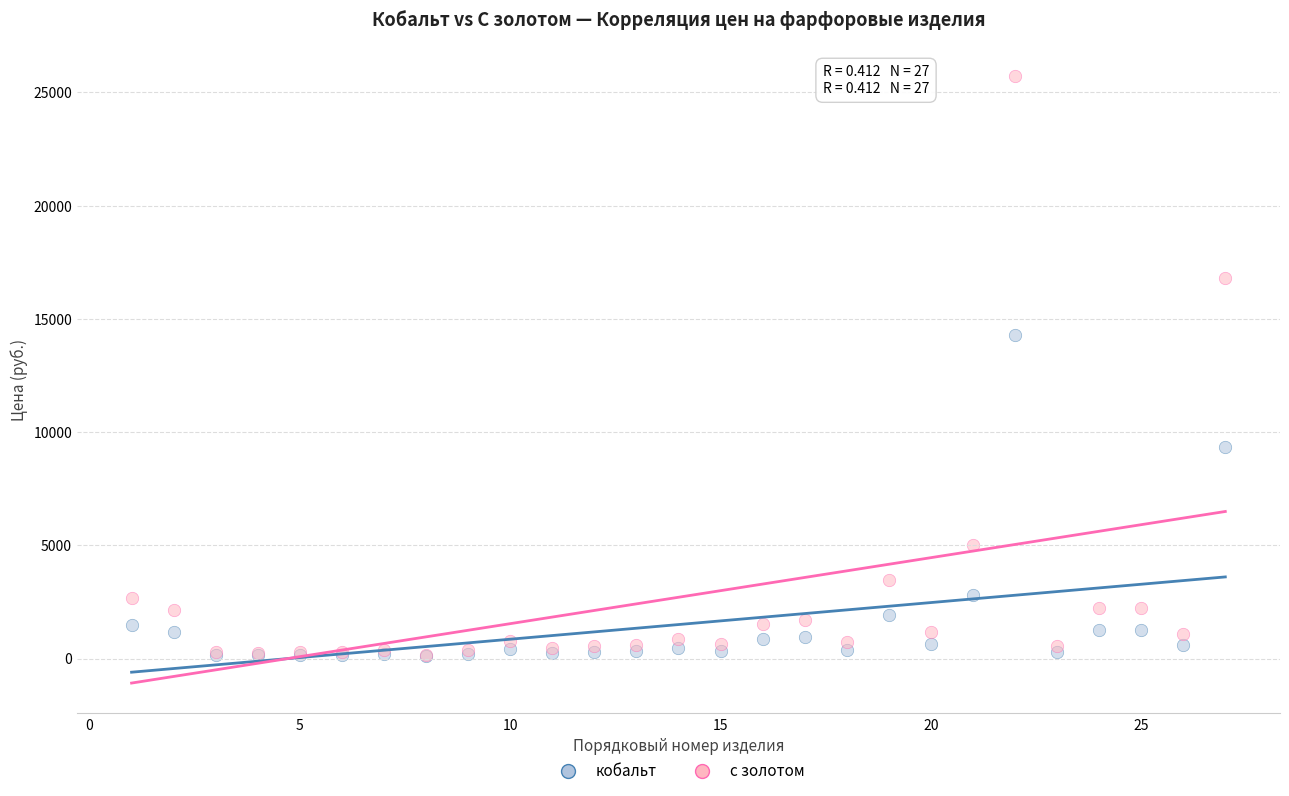

What are all the series names shown in the legend?

кобальт, с золотом